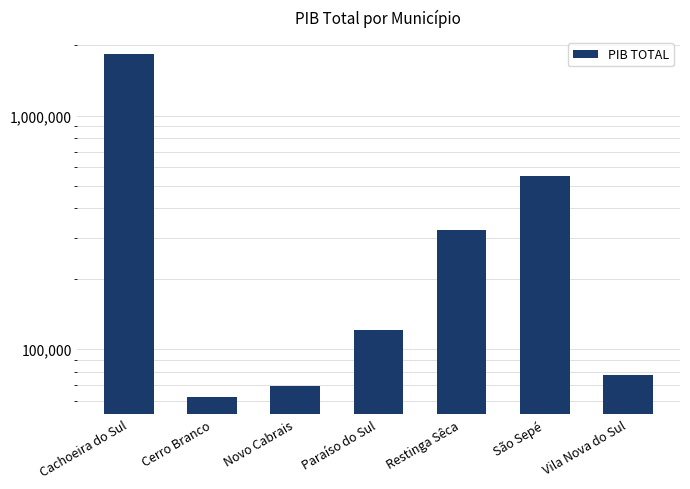

Is it true that the value at Vila Nova do Sul is 129092.9?

False